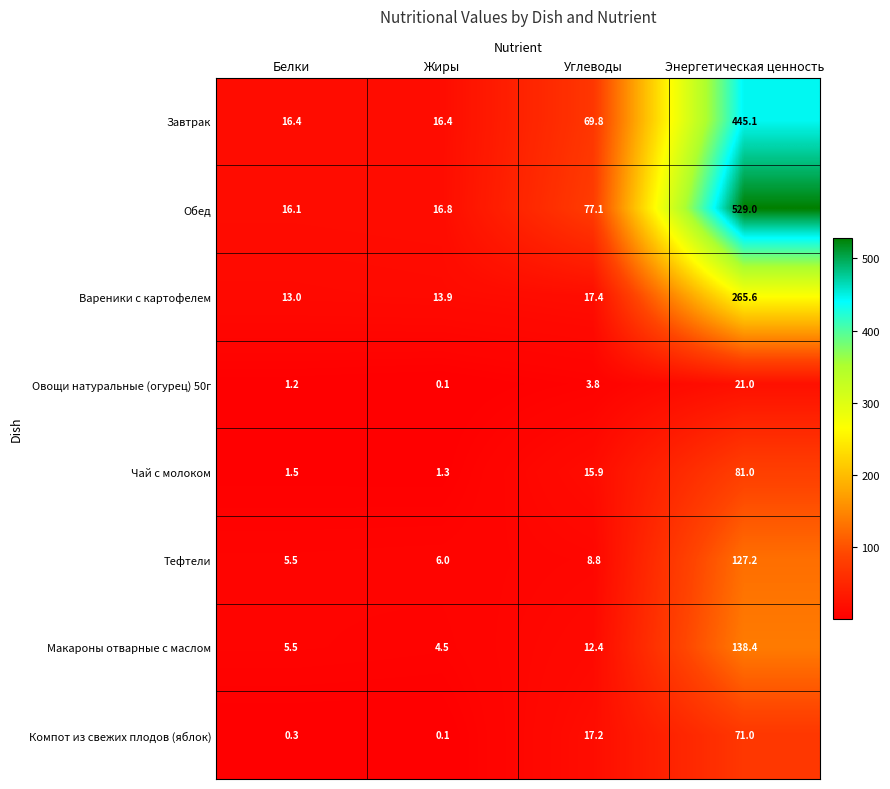

What is the difference between the maximum and second lowest values in the Завтрак series?

428.7